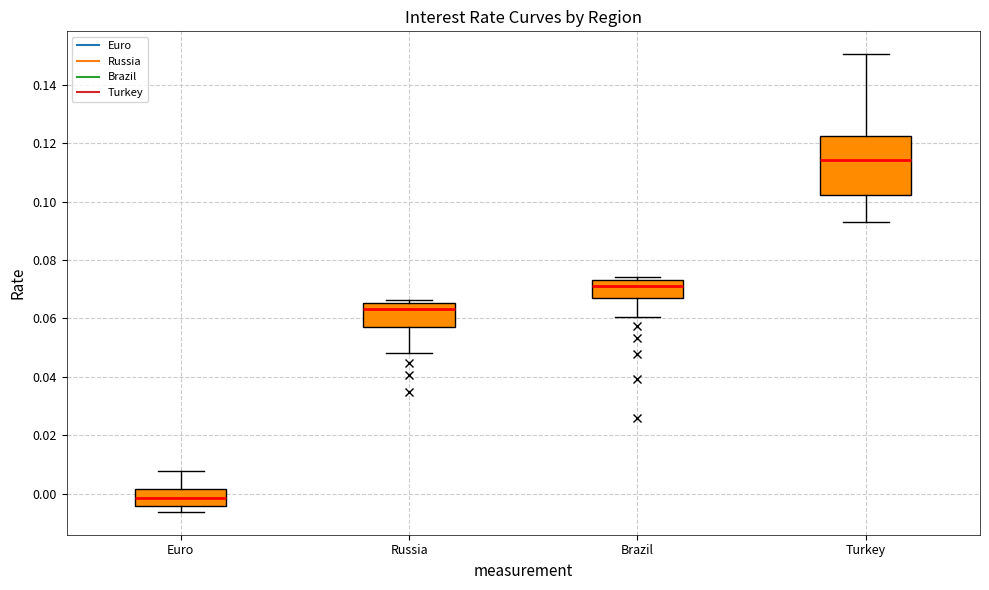

Comparing the boxes themselves (not the whiskers), which one is the tallest?

Turkey